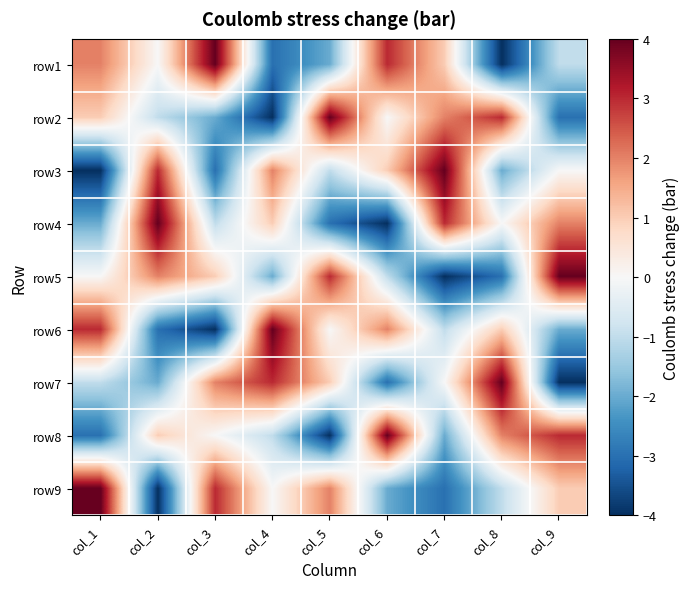

Rank the series by their maximum value, from highest to lowest.

row1, row2, row3, row4, row5, row6, row7, row8, row9